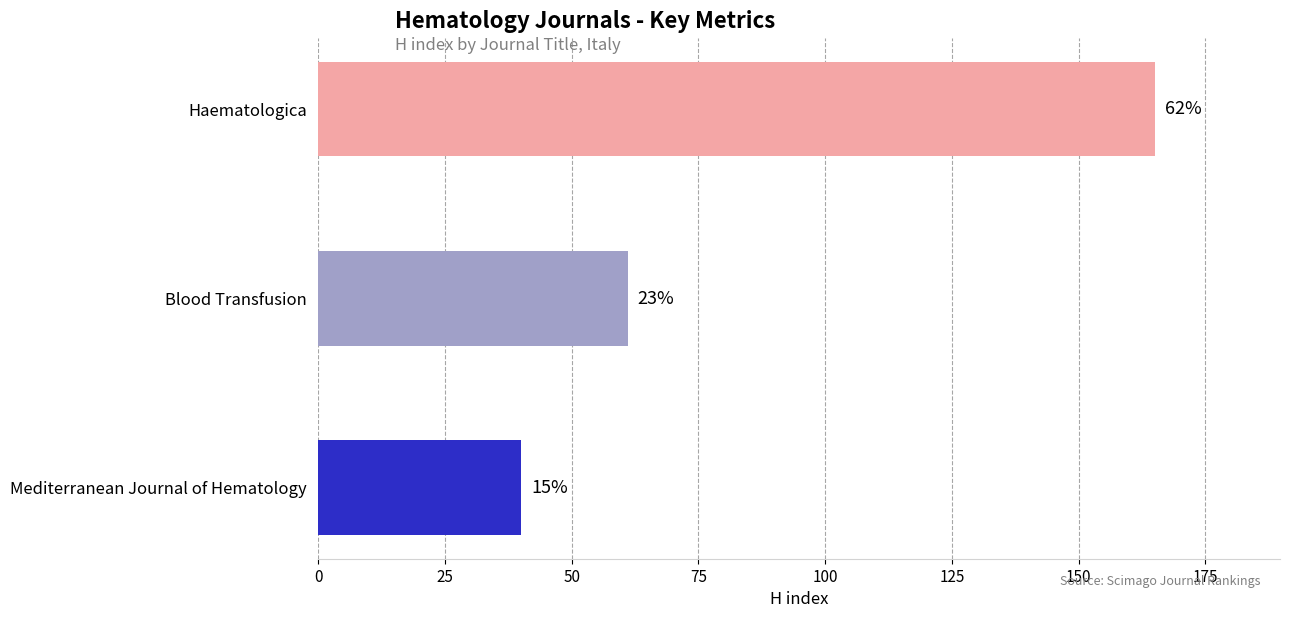

Are the bars horizontal?

Yes